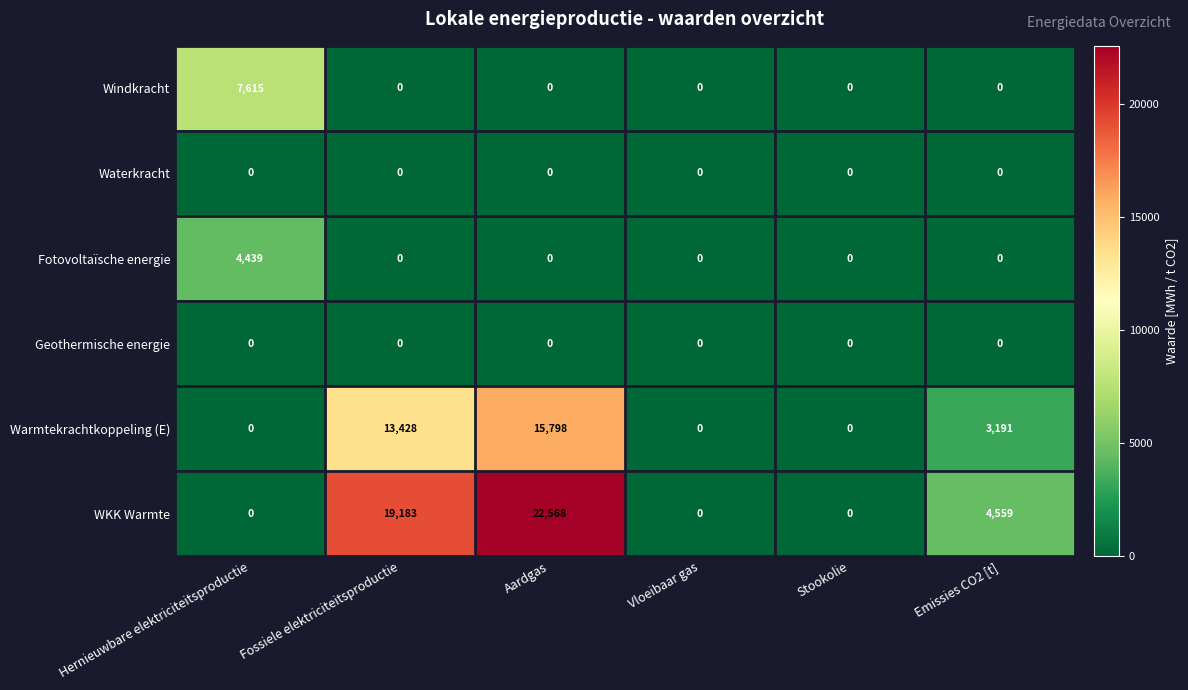

What is the greatest value displayed?

22568